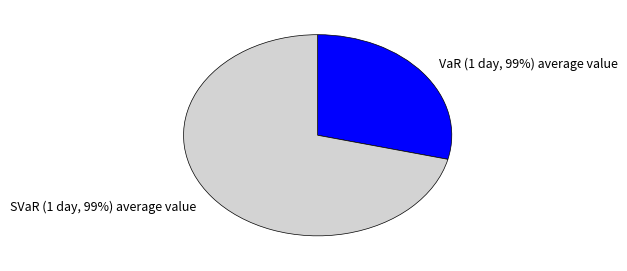

What portion of the pie excludes SVaR (1 day, 99%) average value?

28.8%